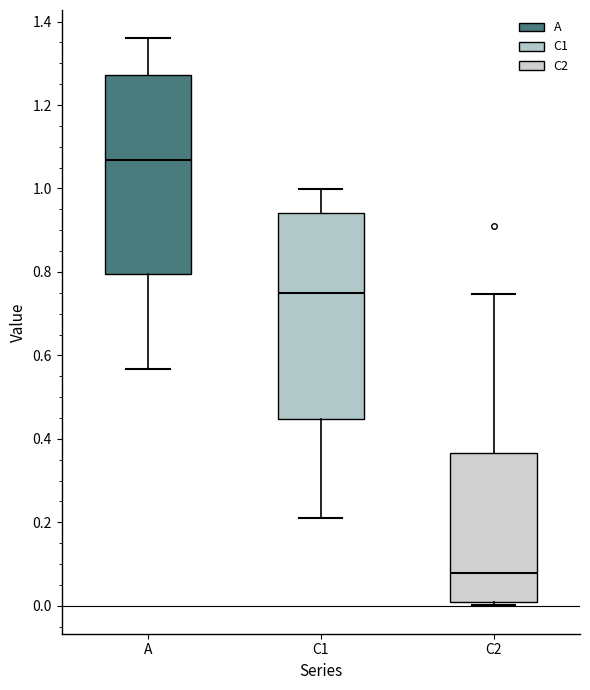

Reading left to right, read every box against the y-axis: the position of its median line, the range the box covers, and the ends of its whiskers. The values are not printed on the chart, so give them approximately, as read against the axis.

A: median 1.06, box 0.80 to 1.28, whiskers 0.56 to 1.36
C1: median 0.74, box 0.44 to 0.94, whiskers 0.20 to 1.00
C2: median 0.08, box 0.00 to 0.36, whiskers 0.00 (just below the box's lower edge) to 0.74